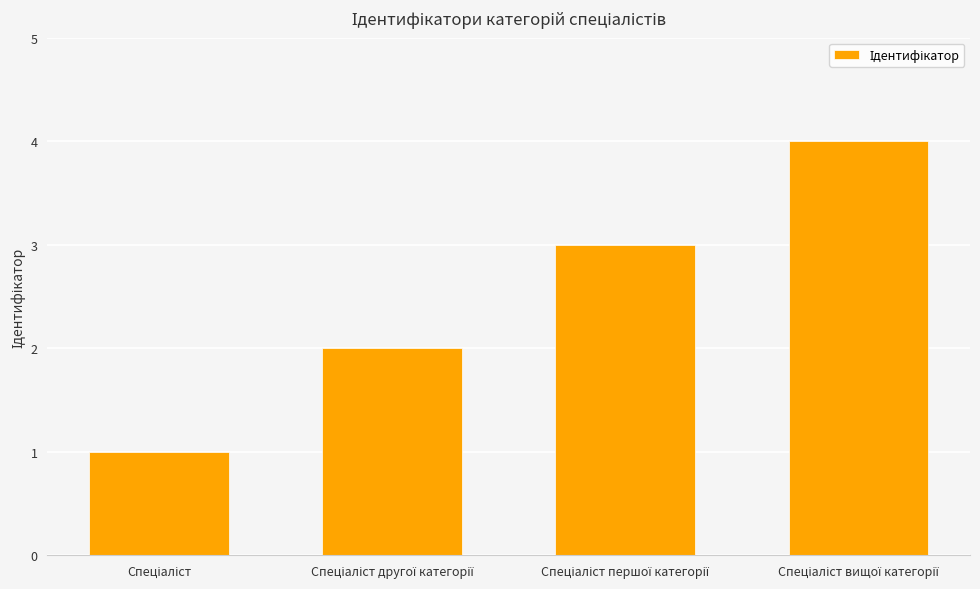

What is the maximum value shown in the chart?

4